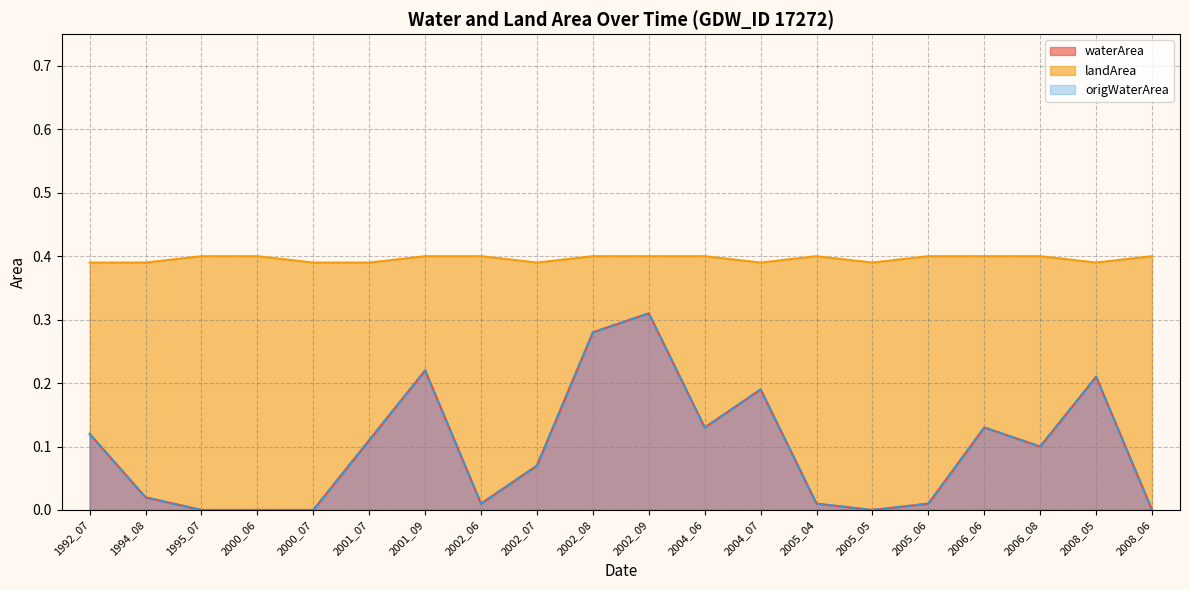

Between 2000_06 and 2005_06, which series saw the biggest shift?

waterArea